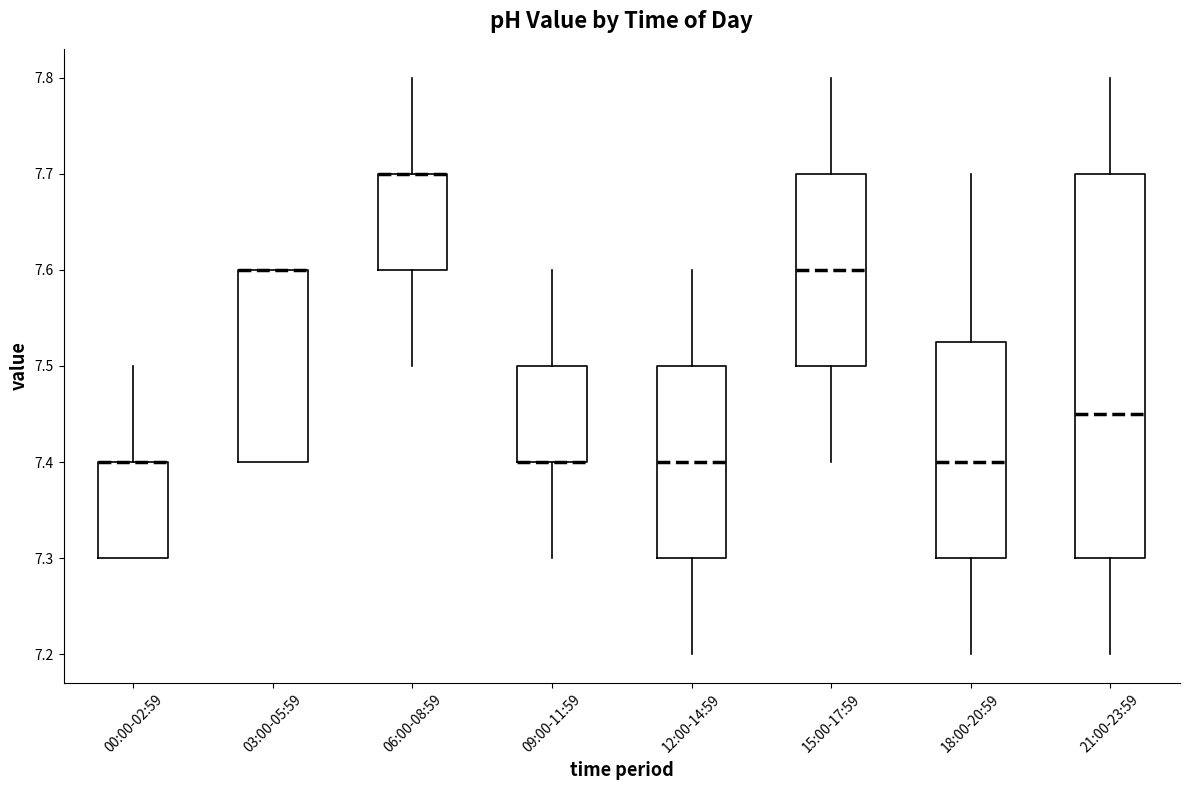

Where is the upper edge of the box for 18:00-20:59 on the y-axis? The values are not printed on the chart, so give them approximately, as read against the axis.

7.53